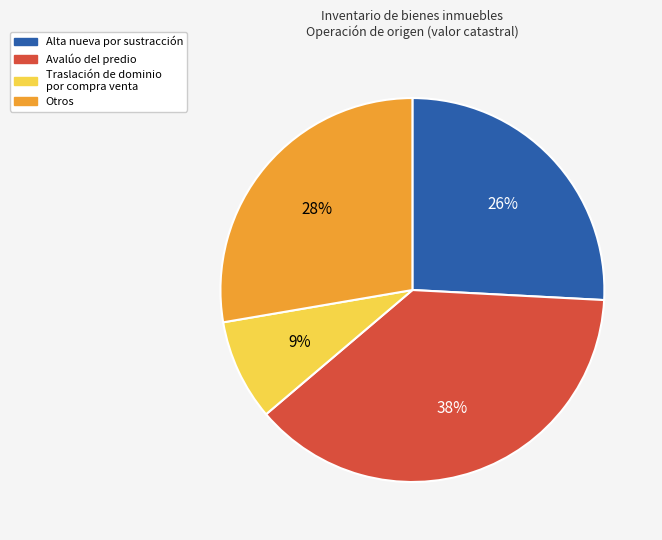

Between Otros and Alta nueva por sustracción, which is larger?

Otros